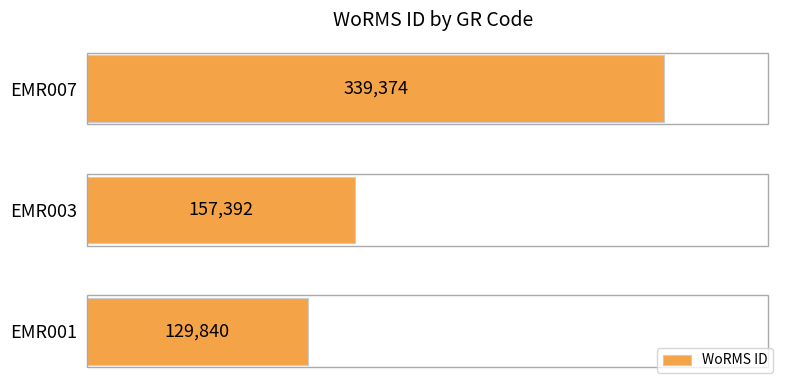

How many data points are less than 157392?

1